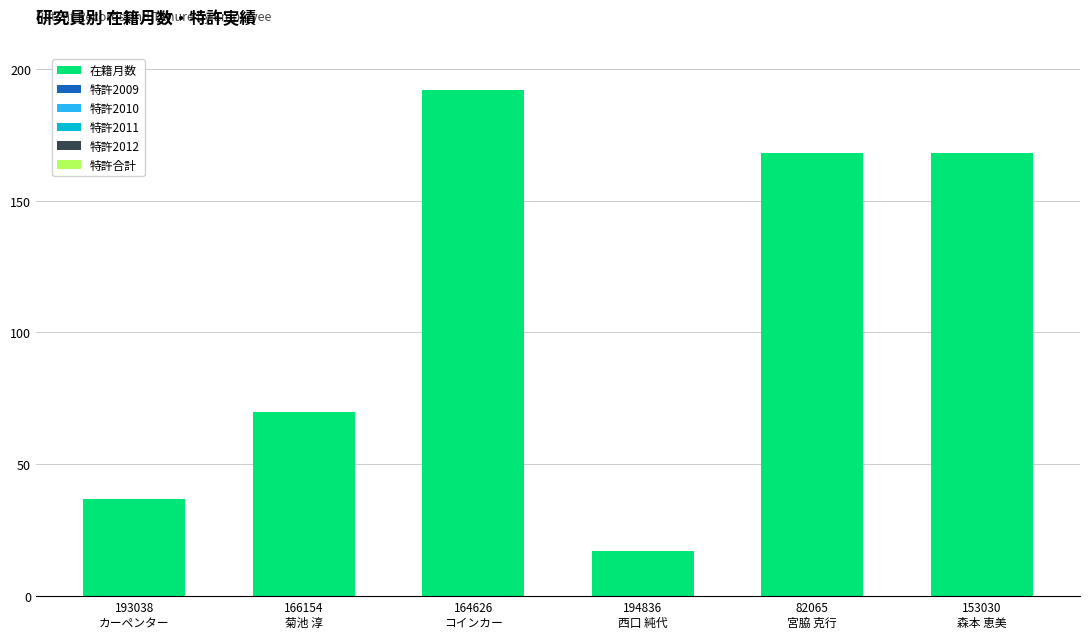

What position from the left is 193038
カーペンター?

1